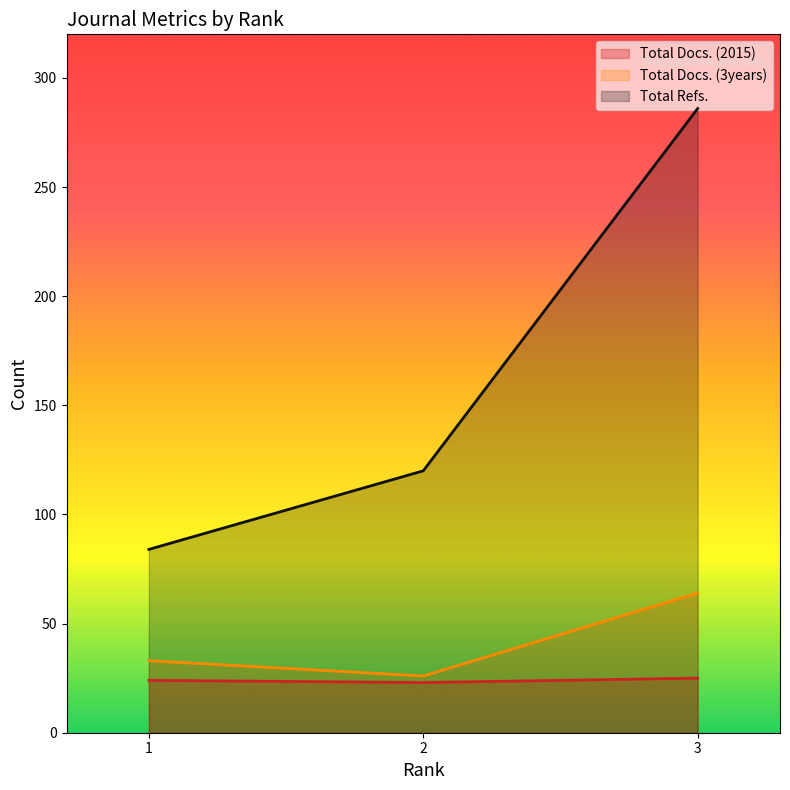

At how many categories does at least one series exceed 175?

1